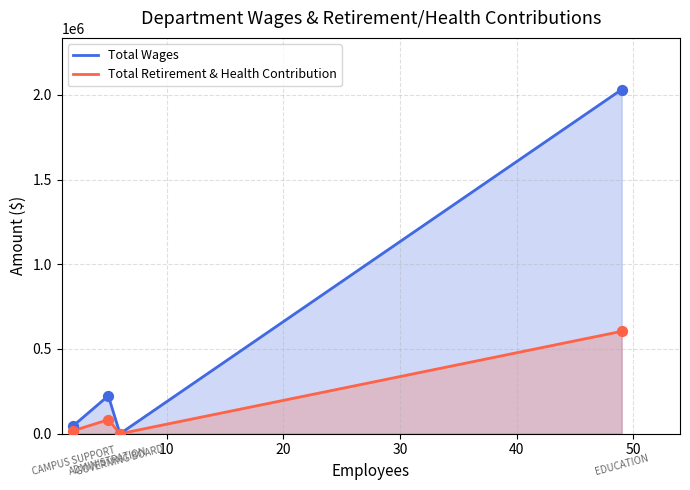

Which series has the largest total across all categories?

Total Wages